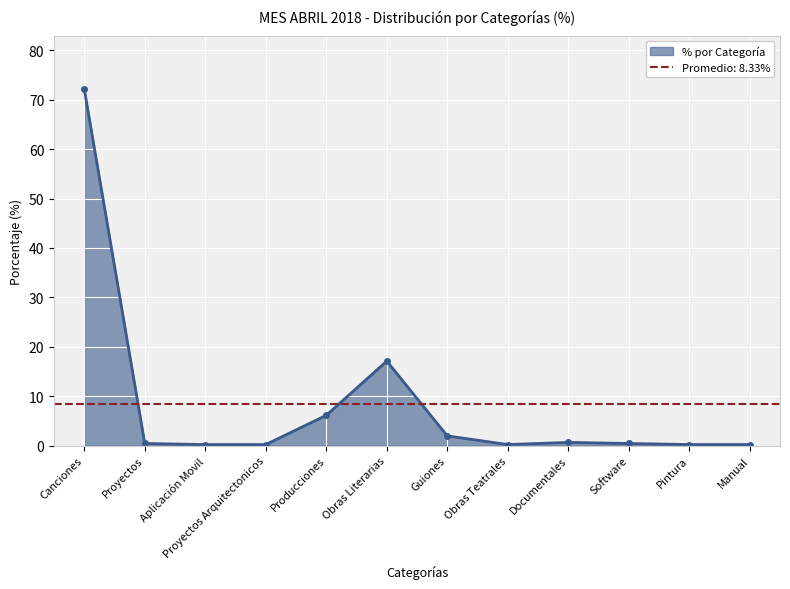

Which label corresponds to the largest value in the chart?

Canciones